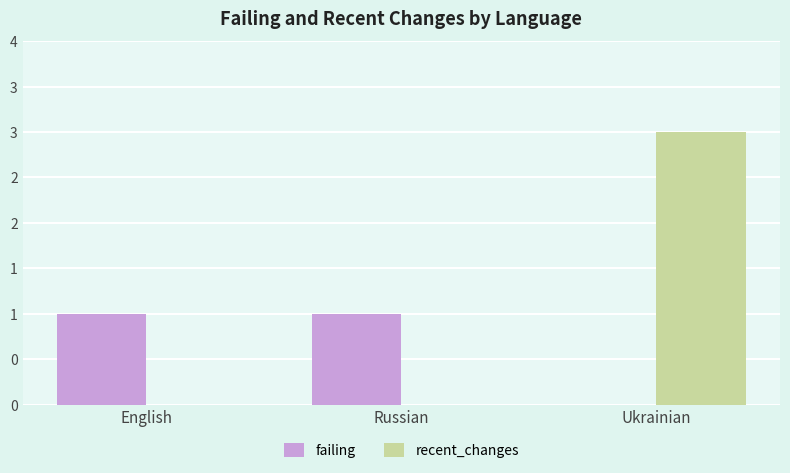

Does the chart contain stacked bars?

No